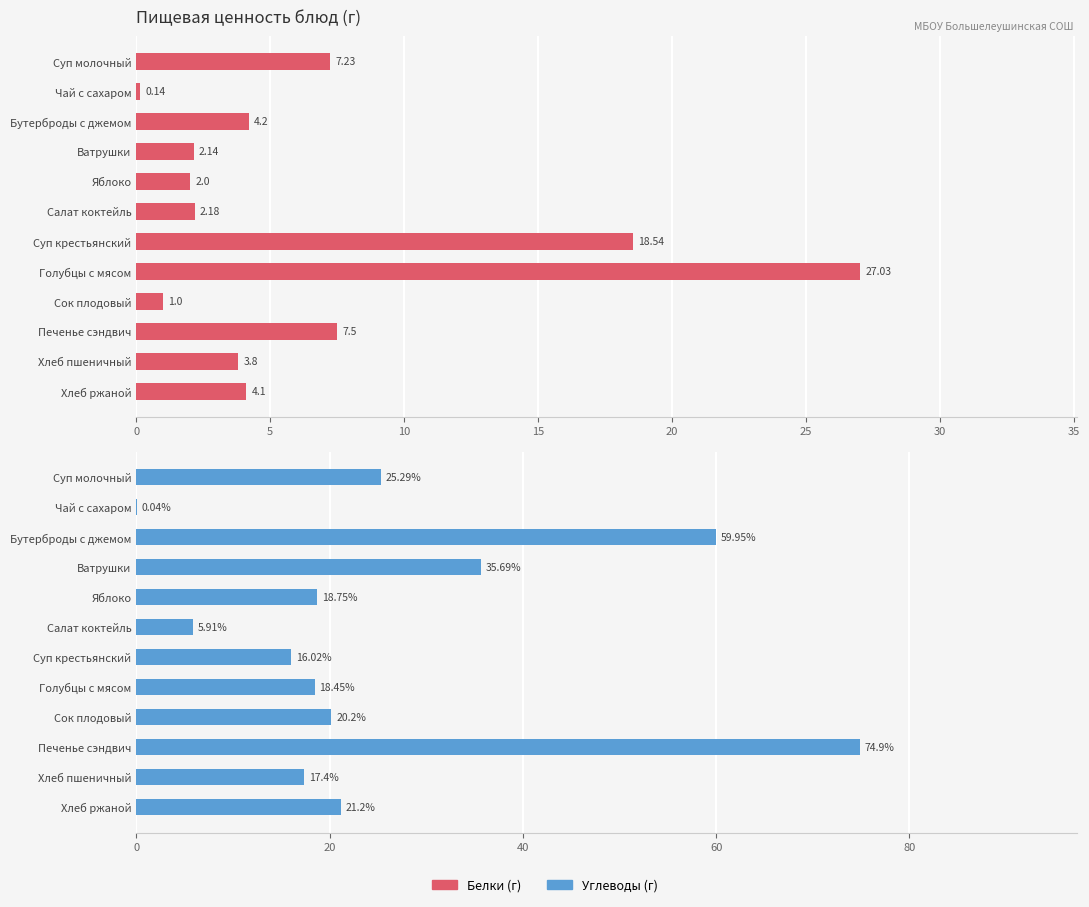

How many bars are there in total?

24